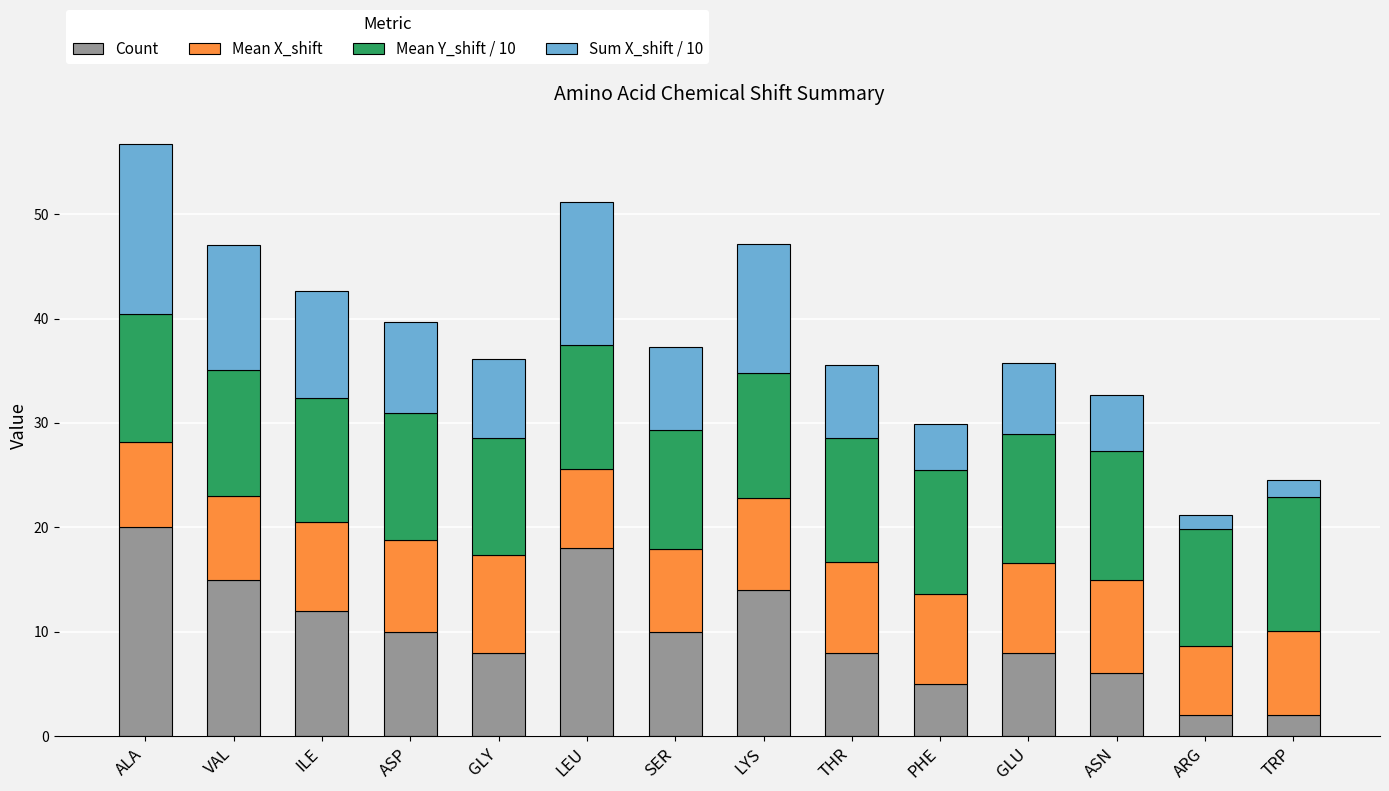

Read the Count value at SER.

10.0